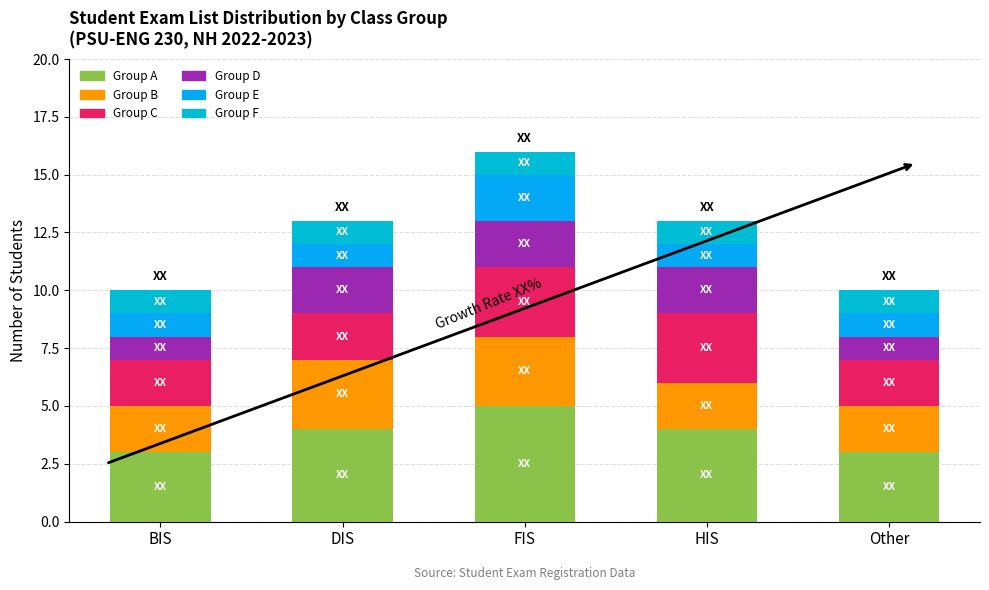

How many distinct data groups are displayed?

6